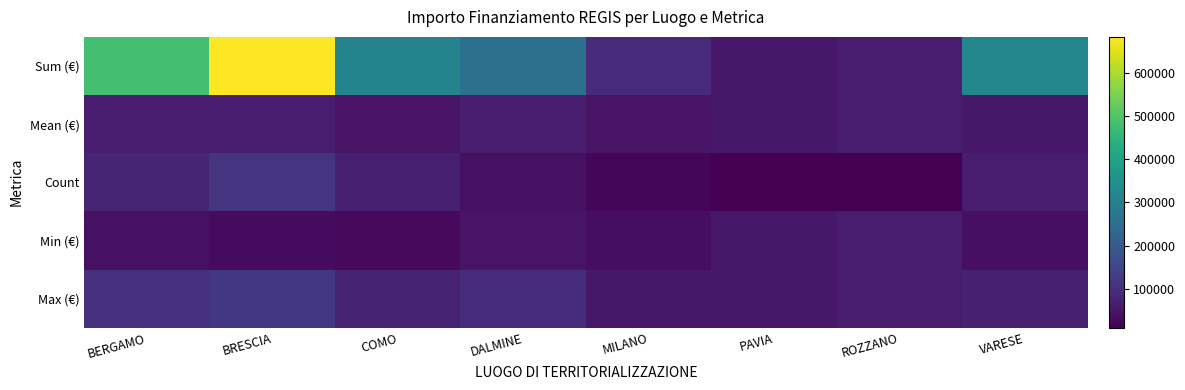

Between DALMINE and MILANO, which is larger?

DALMINE